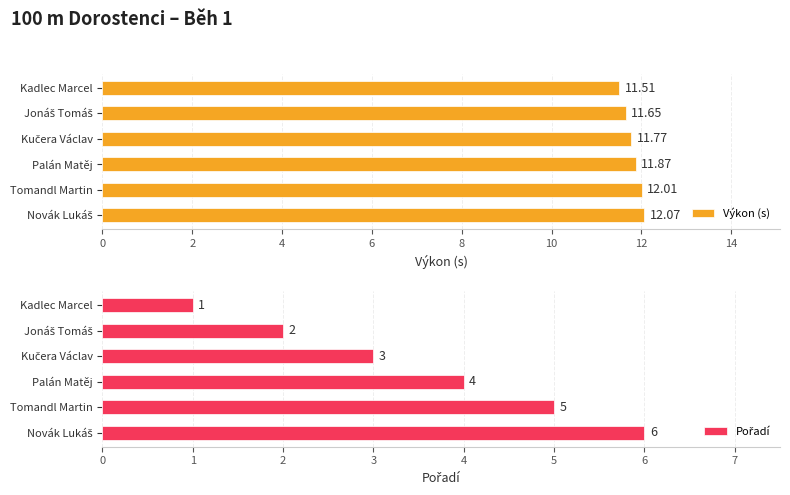

At which label does Výkon (s) reach its minimum?

Kadlec Marcel